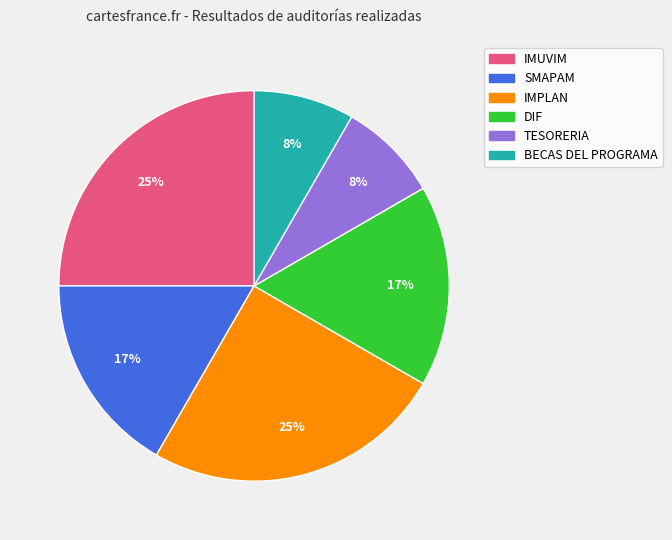

To the nearest percent, what is the difference between the BECAS DEL PROGRAMA and IMUVIM slice percentages?

17%